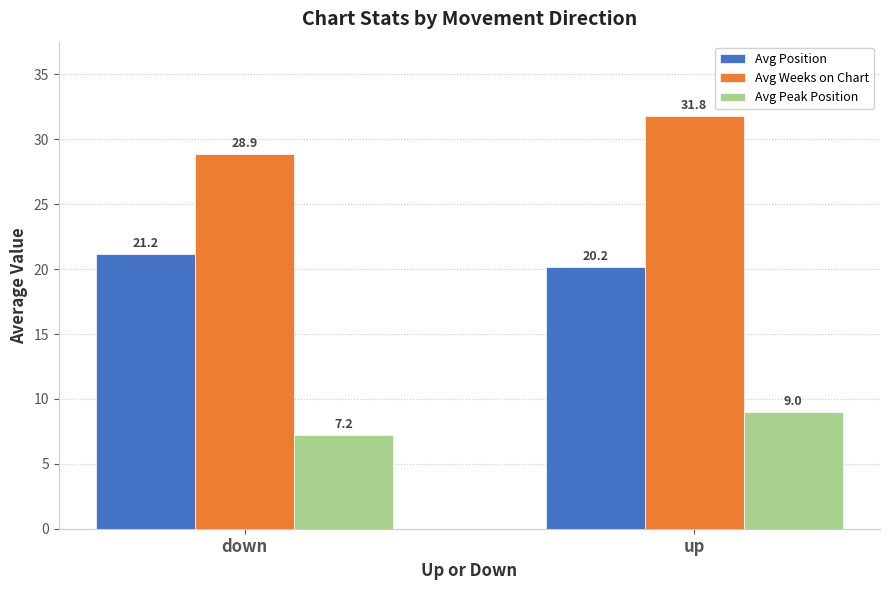

Which label corresponds to the largest value in the chart?

up